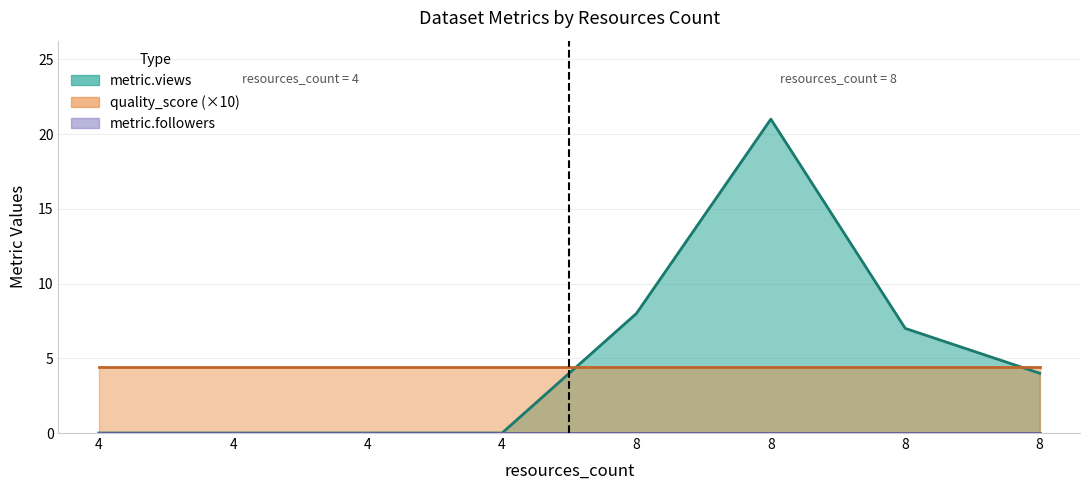

At how many categories does at least one series exceed 13?

1